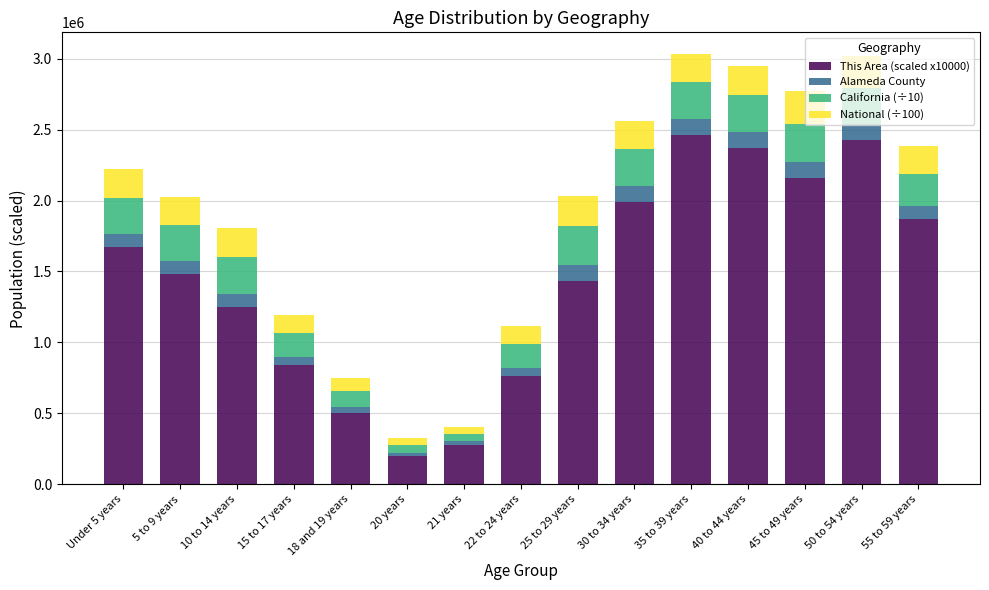

What is the highest value of the This Area (scaled x10000) series?

2460000.0